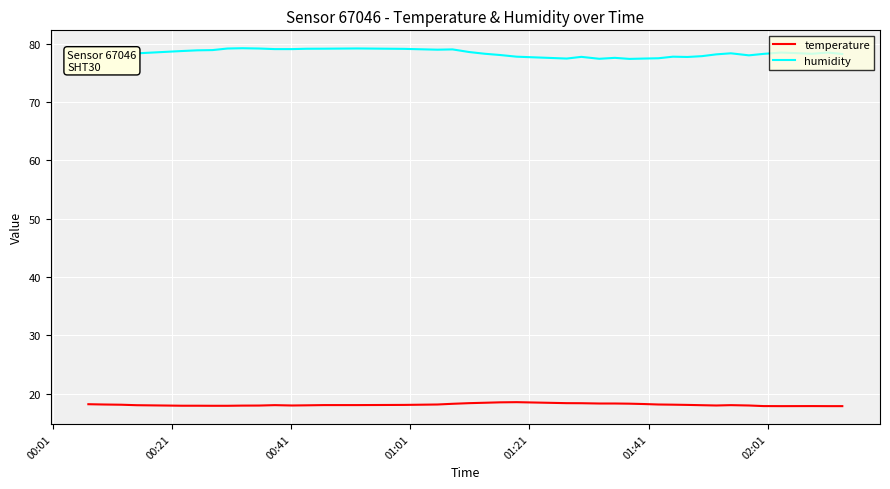

What is the minimum value shown in the chart?

17.9